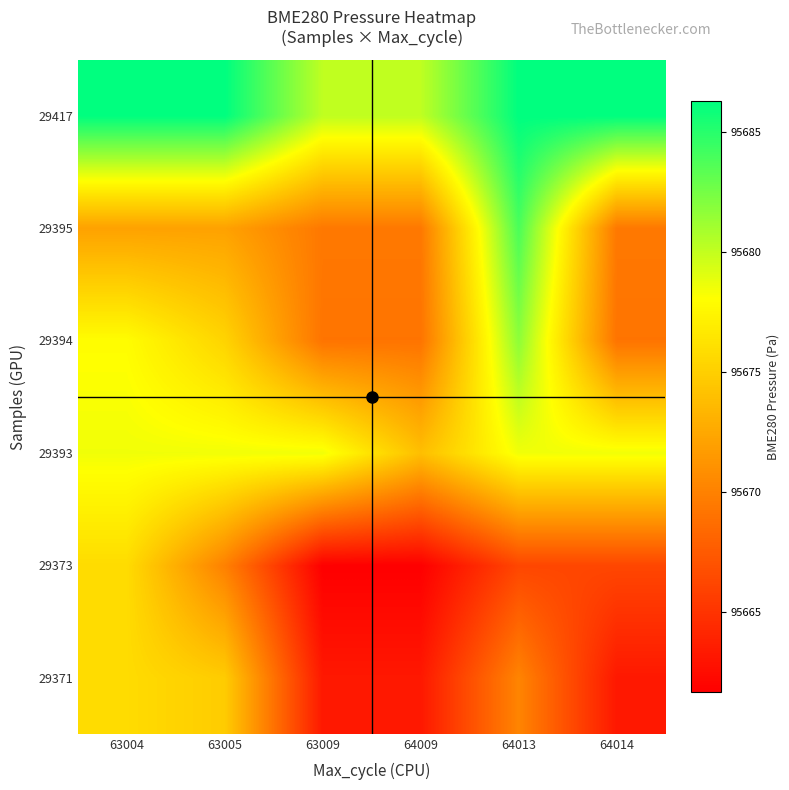

How many distinct data groups are displayed?

6